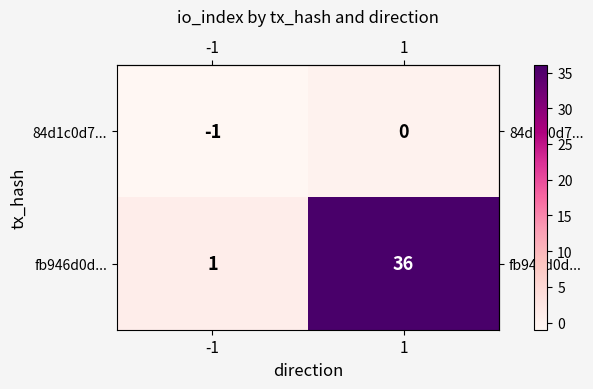

Rank the series by their average value, from lowest to highest.

84d1c0d7..., fb946d0d...